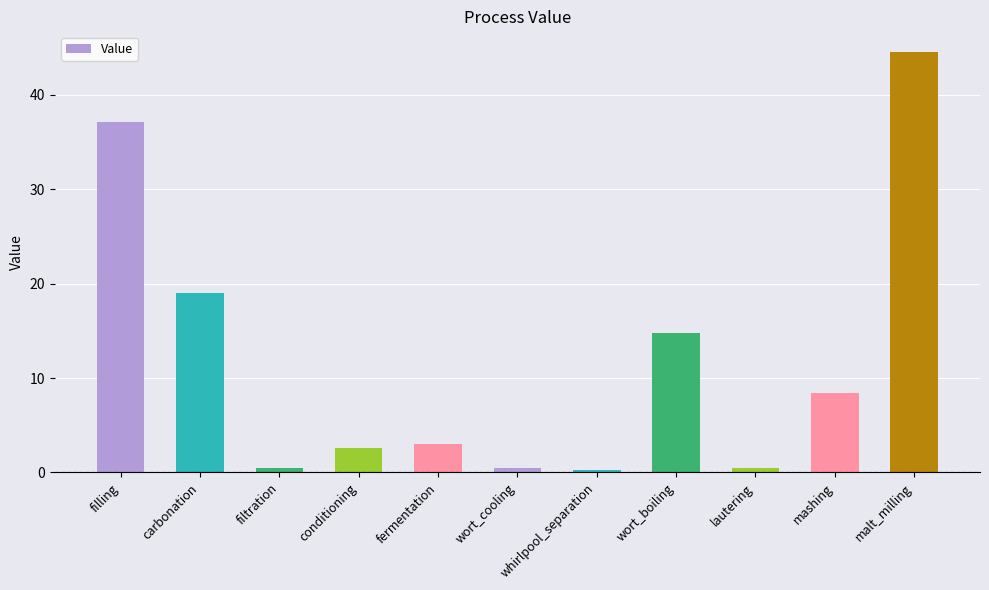

Is it true that the value at mashing is 3.4?

False